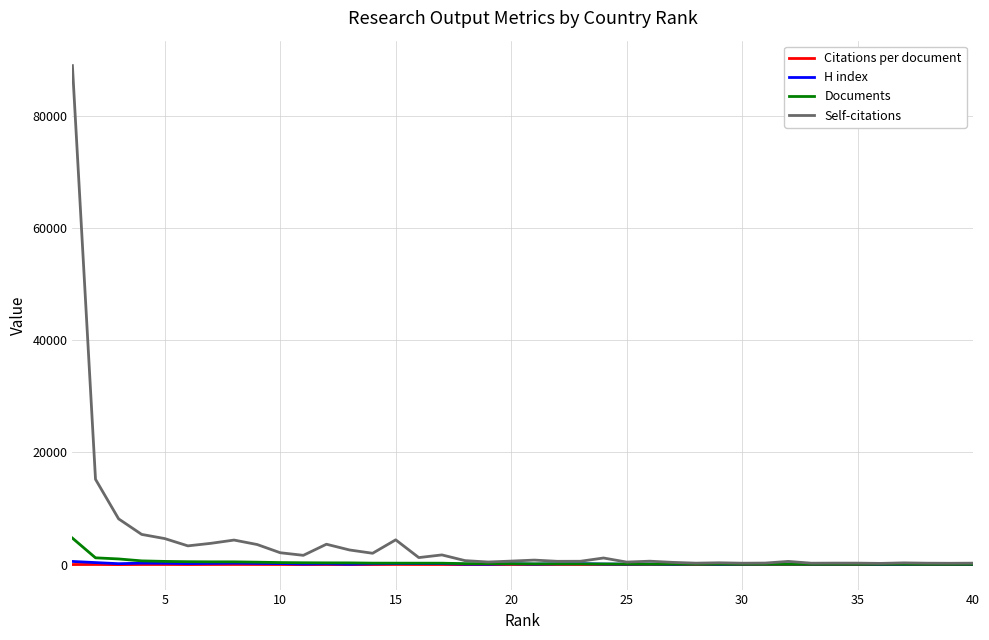

How many values in the Self-citations series are below 731?

20